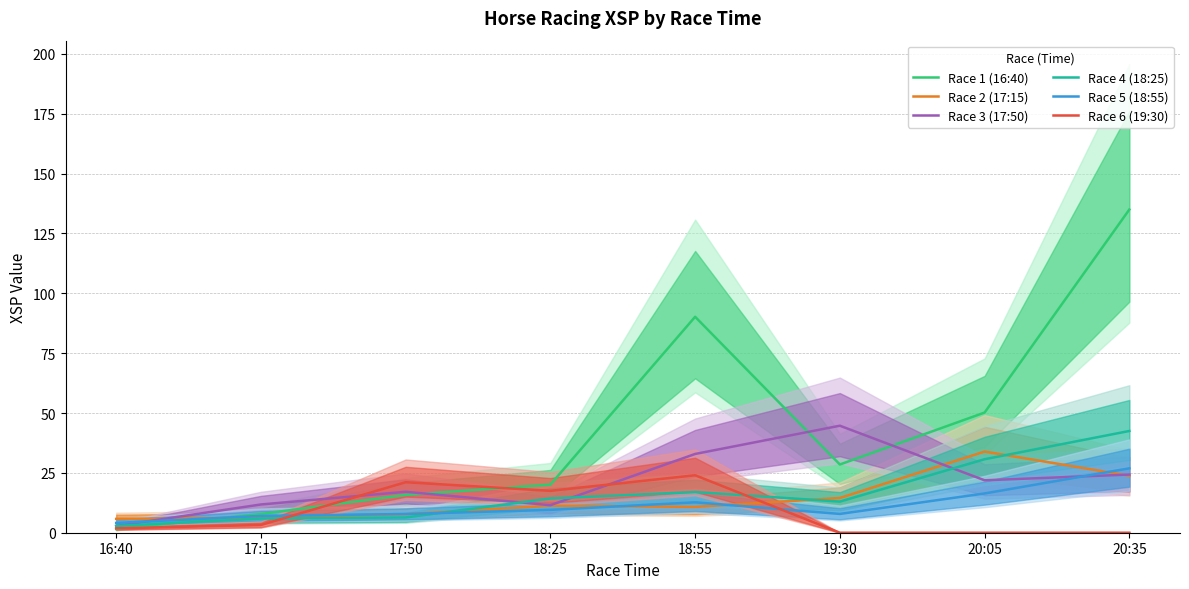

True or false: Race 5 (18:55) has more than 2 interior local peaks.

False